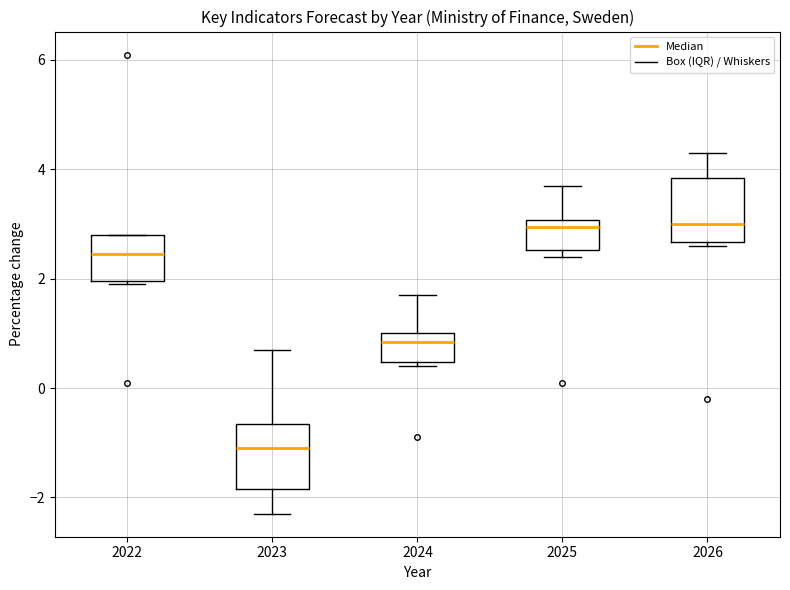

Which box has the lowest median line?

2023